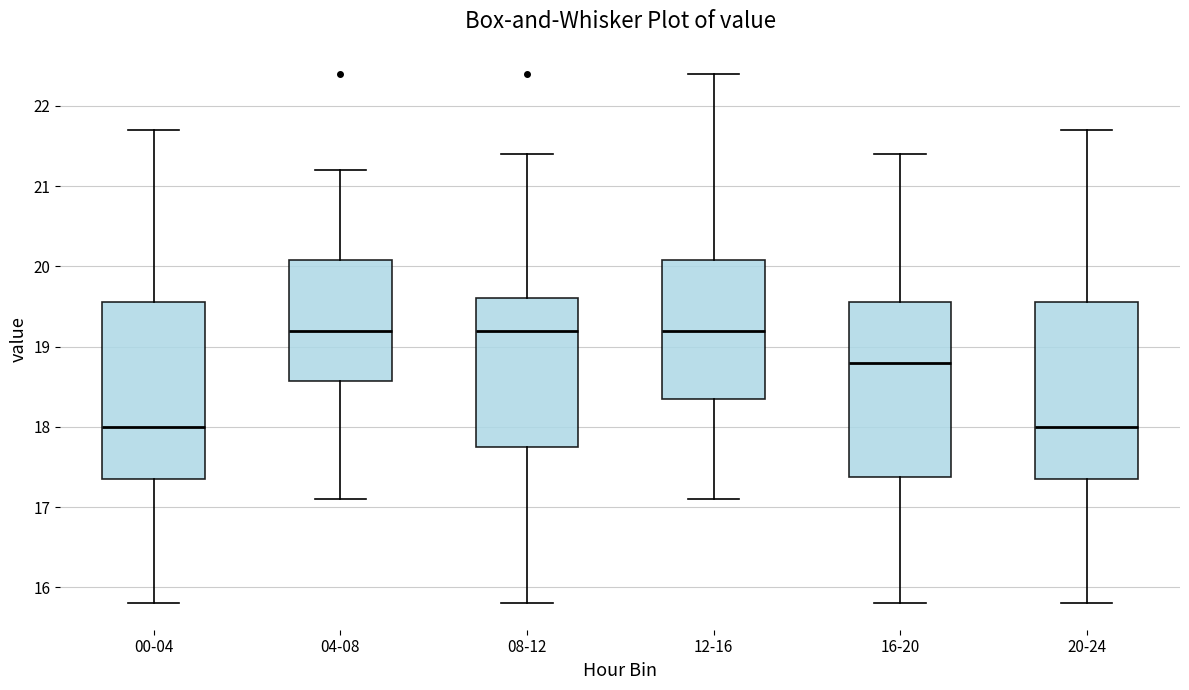

Where is the lower edge of the box for 04-08 on the y-axis? The values are not printed on the chart, so give them approximately, as read against the axis.

18.6